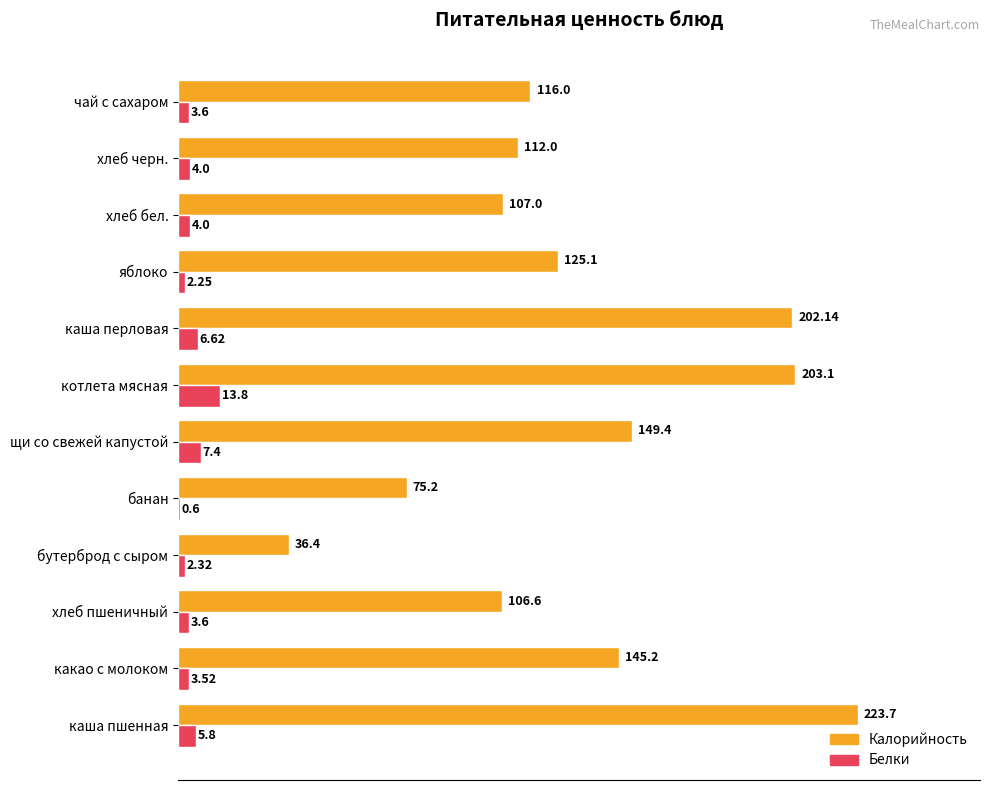

At which category is the sum across all series the highest?

каша пшенная